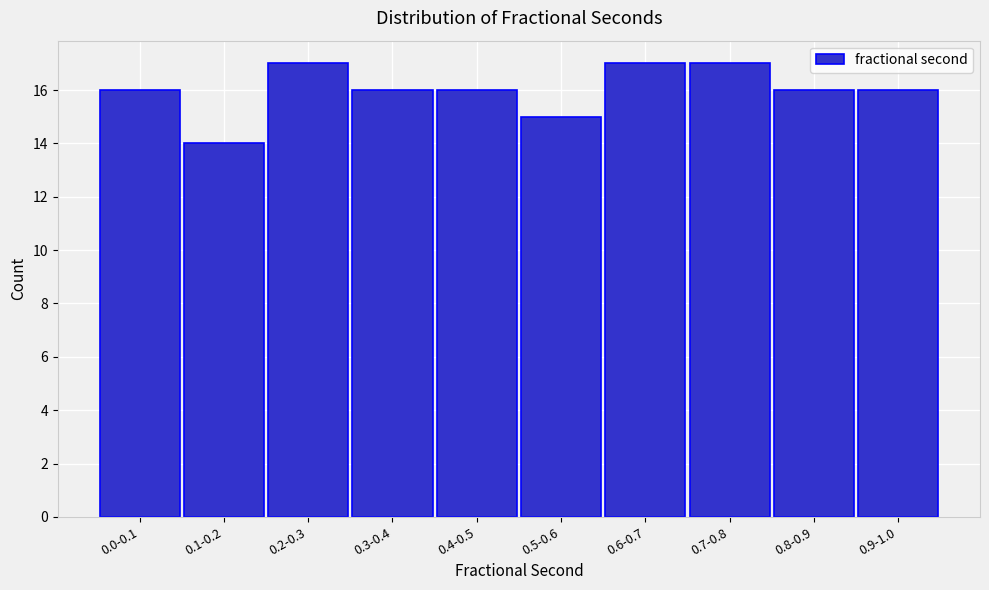

Reading right to left, what are all the values shown in this chart?

0.9-1.0=16	0.8-0.9=16	0.7-0.8=17	0.6-0.7=17	0.5-0.6=15	0.4-0.5=16	0.3-0.4=16	0.2-0.3=17	0.1-0.2=14	0.0-0.1=16